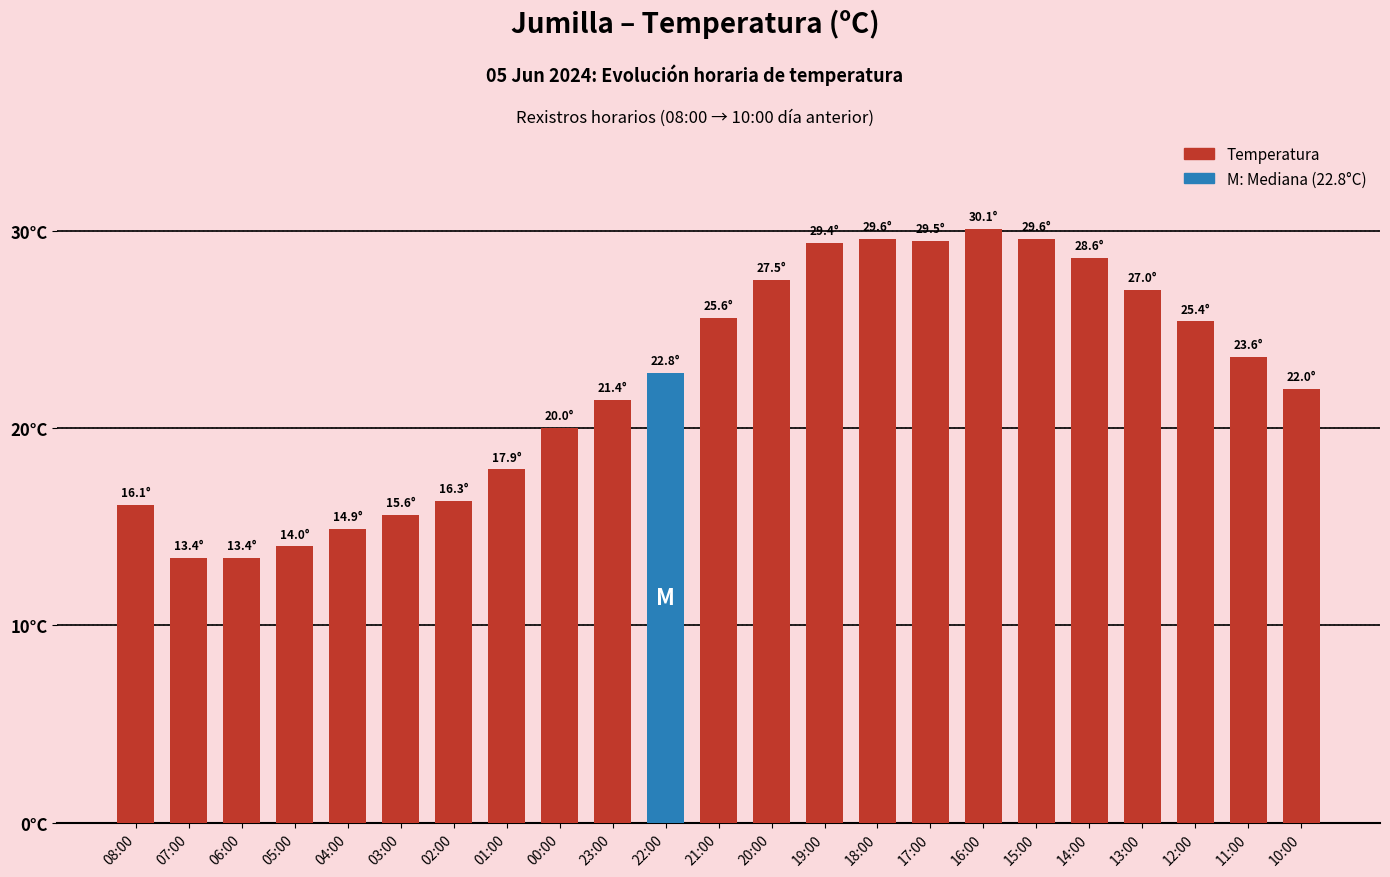

Does the chart contain any negative values?

No